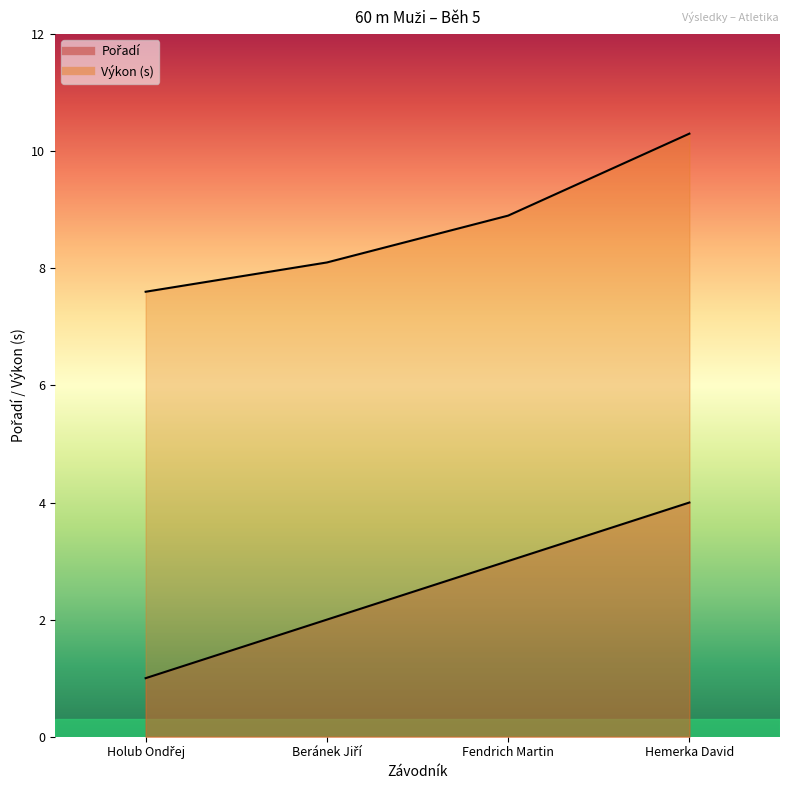

True or false: Výkon has a value of 10.3 at Hemerka David.

True